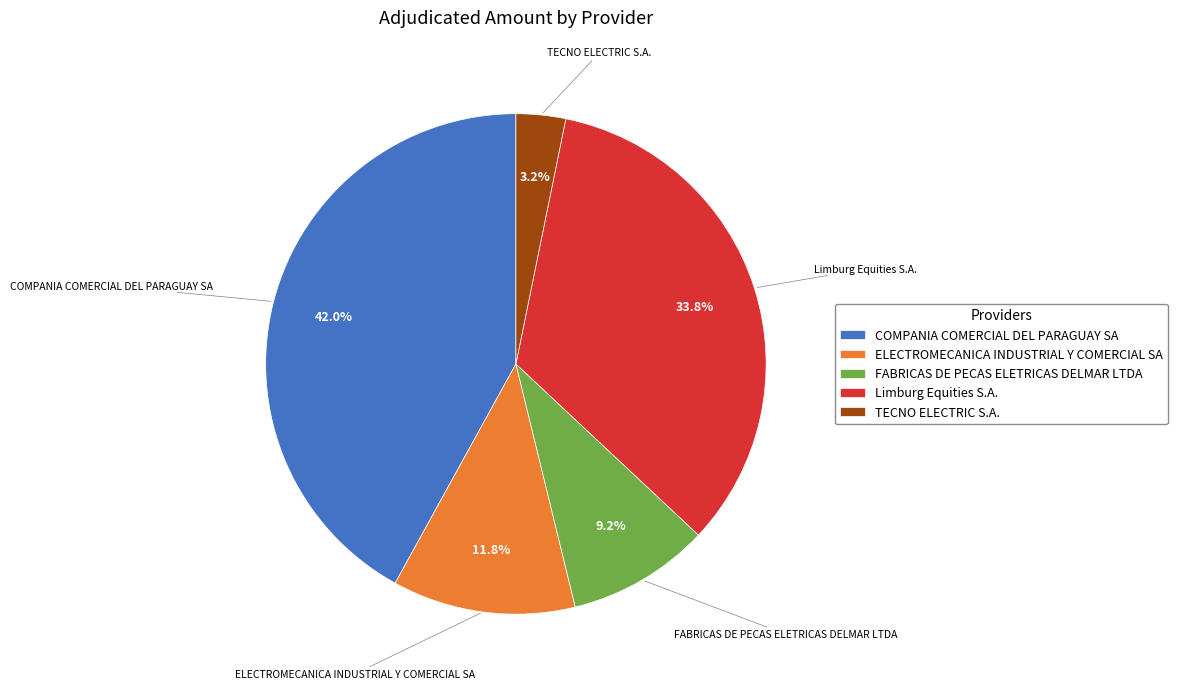

To the nearest percent, what is the difference between the ELECTROMECANICA INDUSTRIAL Y COMERCIAL SA and Limburg Equities S.A. slice percentages?

22%